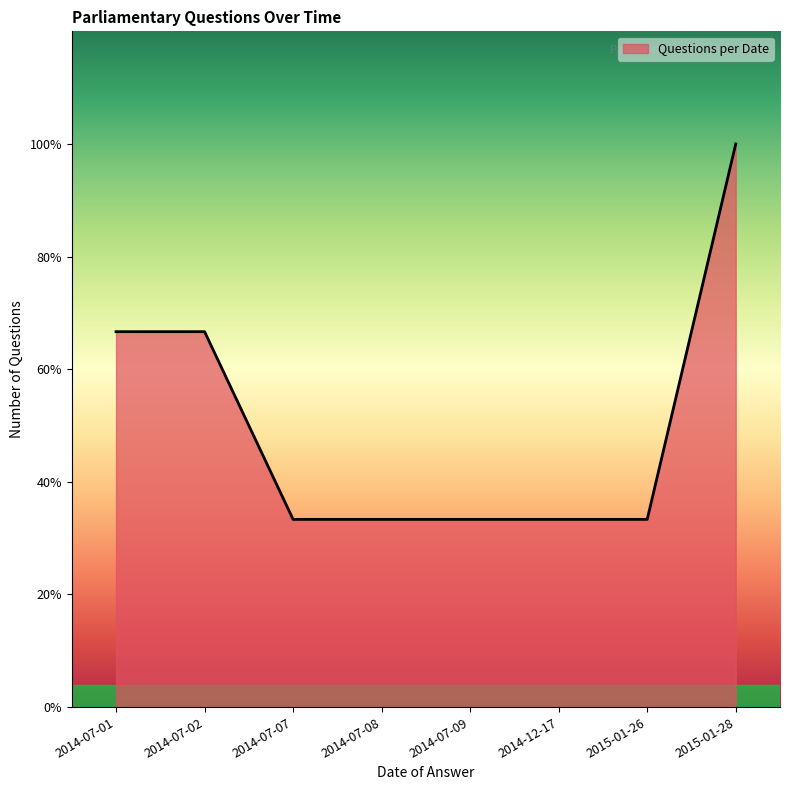

What is the sum of the values at 2014-12-17 and 2015-01-28?

4